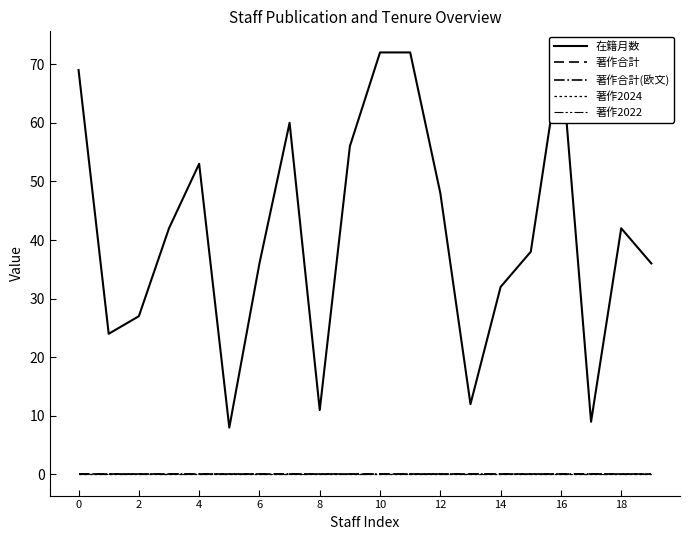

What is the total value across all series at 19?

36